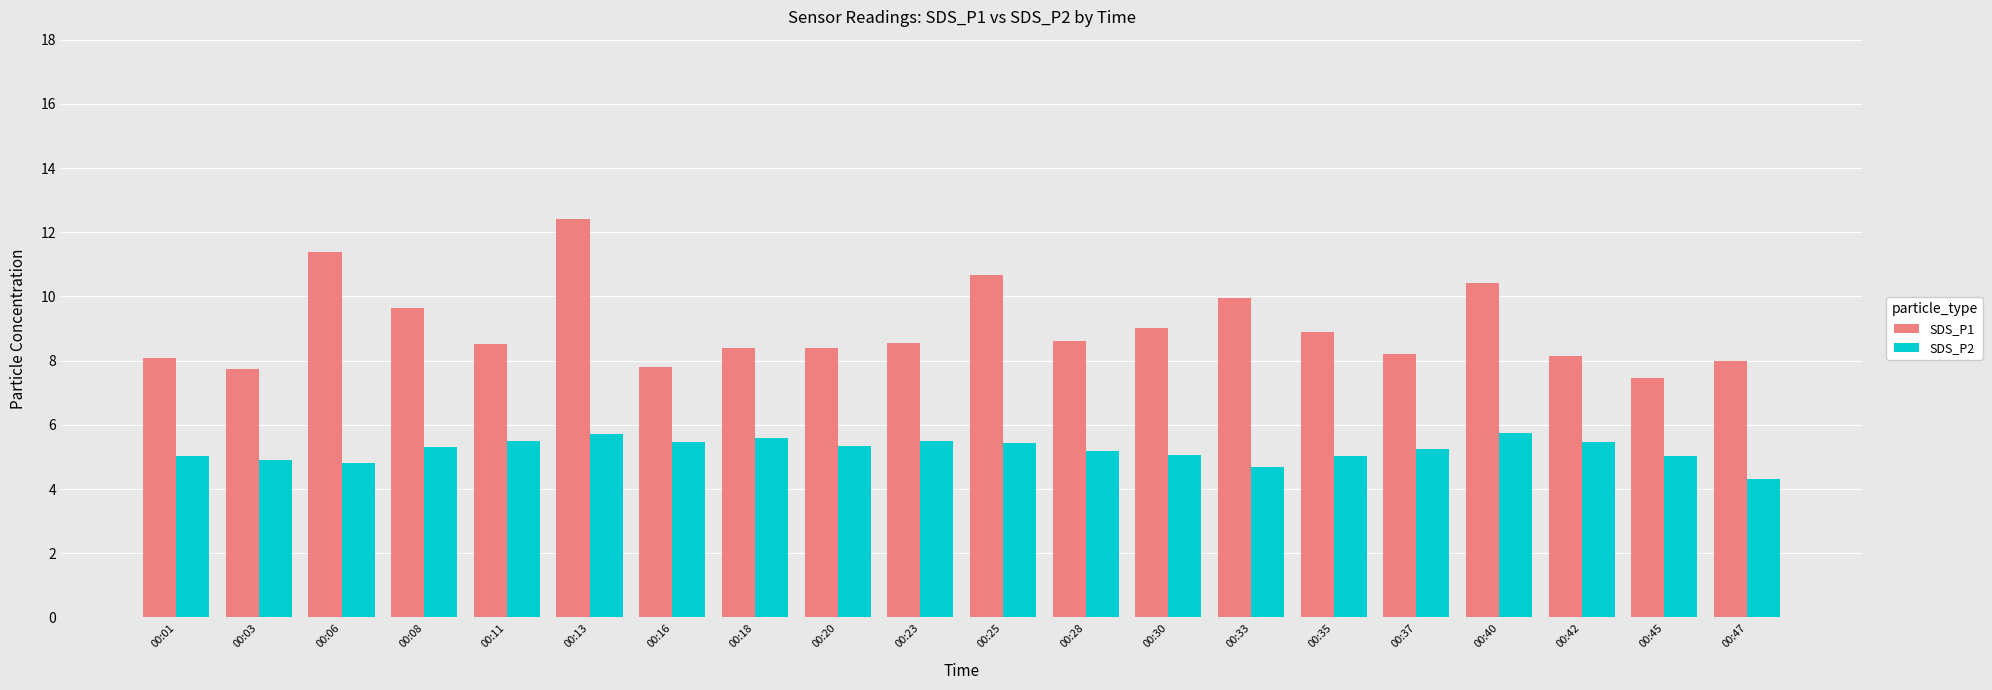

What is the total value across all series at 00:30?

14.1